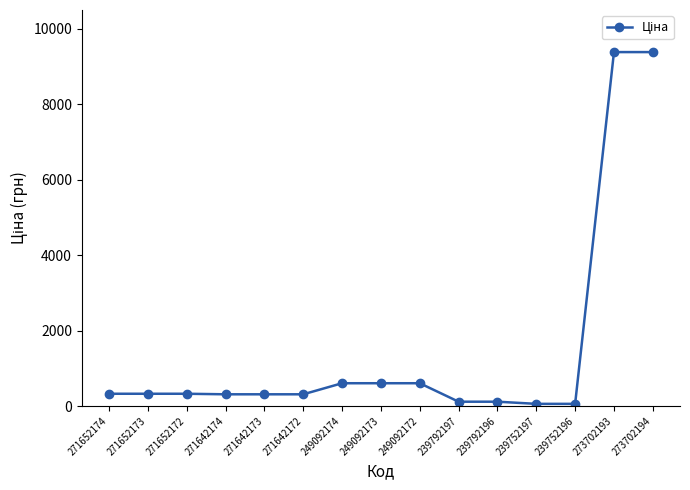

At which label does the data first exceed 324?

271652174